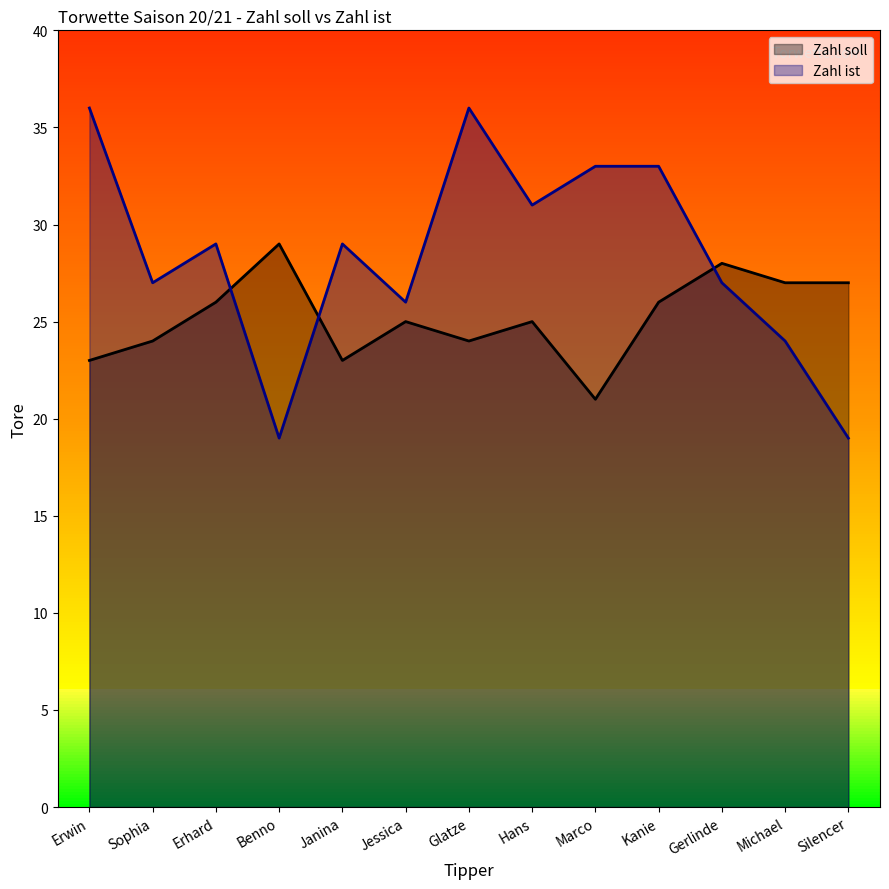

Between Benno and Marco, which series saw the biggest shift?

Zahl ist